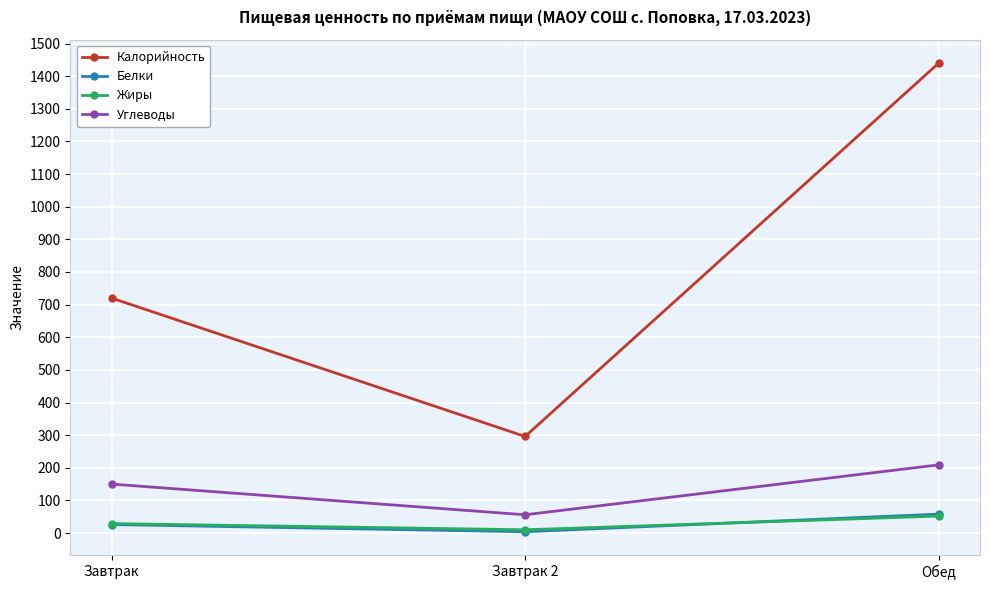

What is the difference between the Белки values at Завтрак and Завтрак 2?

22